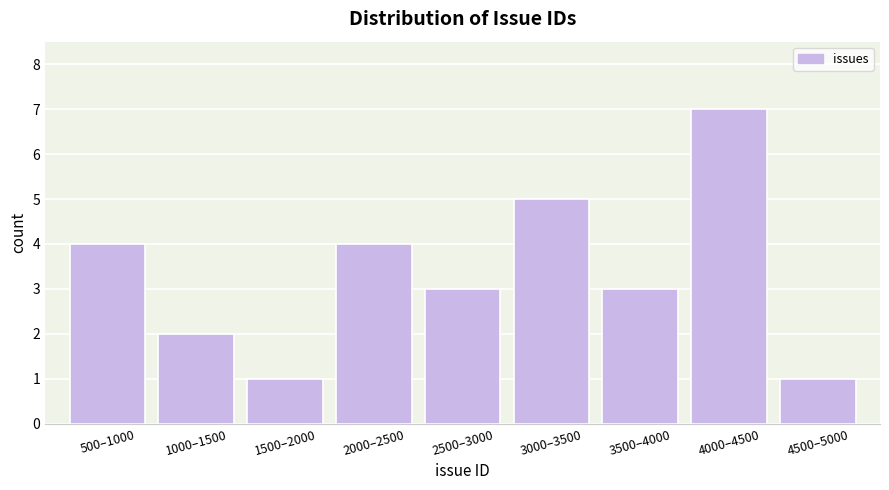

Reading left to right, transcribe all the data shown in this chart.

500–1000=4	1000–1500=2	1500–2000=1	2000–2500=4	2500–3000=3	3000–3500=5	3500–4000=3	4000–4500=7	4500–5000=1